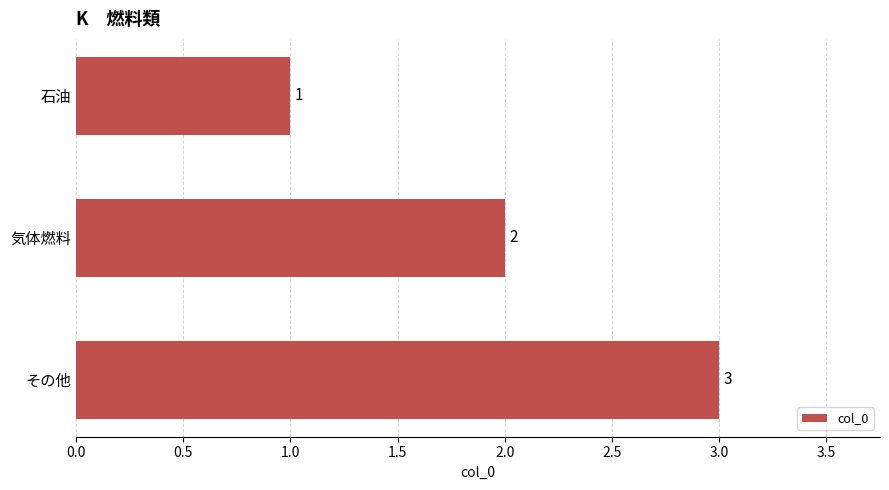

Approximately how many times larger is the value at 気体燃料 compared to その他?

0.7